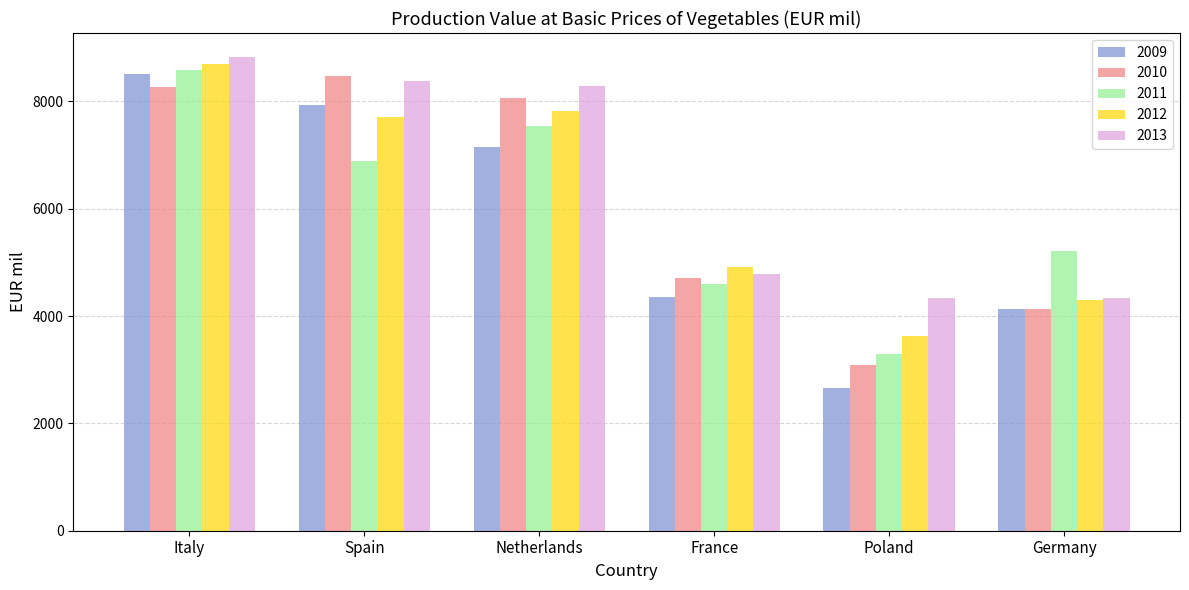

List the labels in order of 2011 value, smallest first.

Poland, France, Germany, Spain, Netherlands, Italy